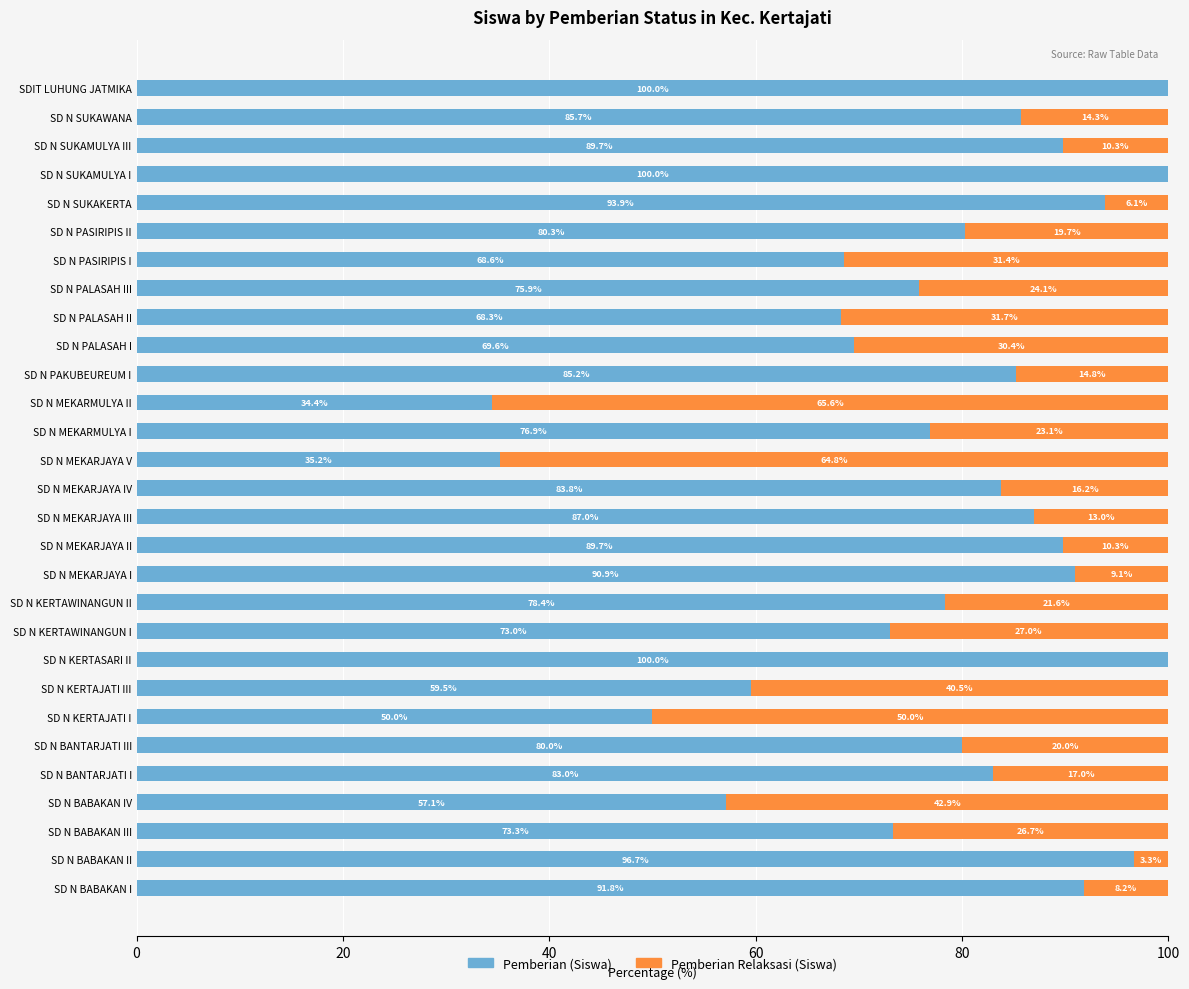

What is the total value across all series at SD N SUKAKERTA?

100.0